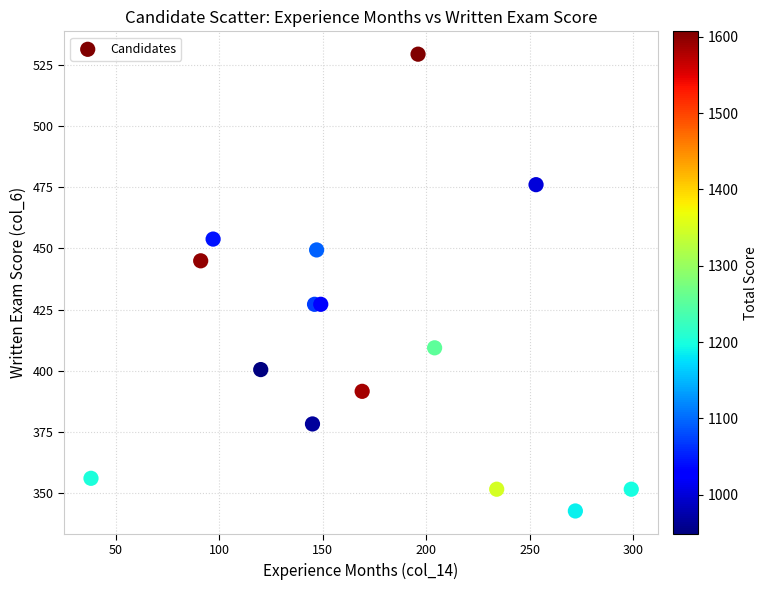

What is the range of X values (max minus min)?

261.0